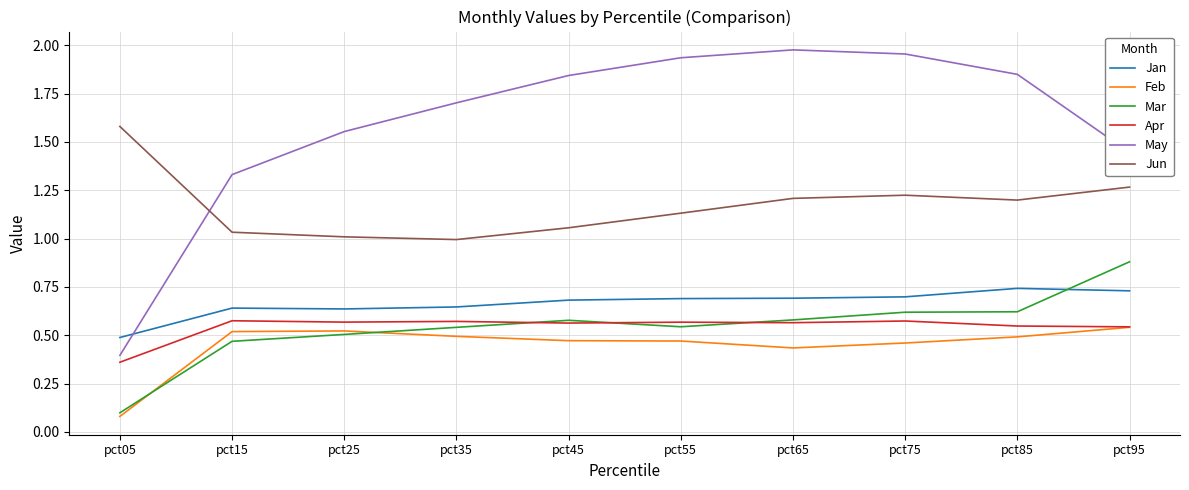

The value of Mar at pct45 is 0.2. True or false?

False